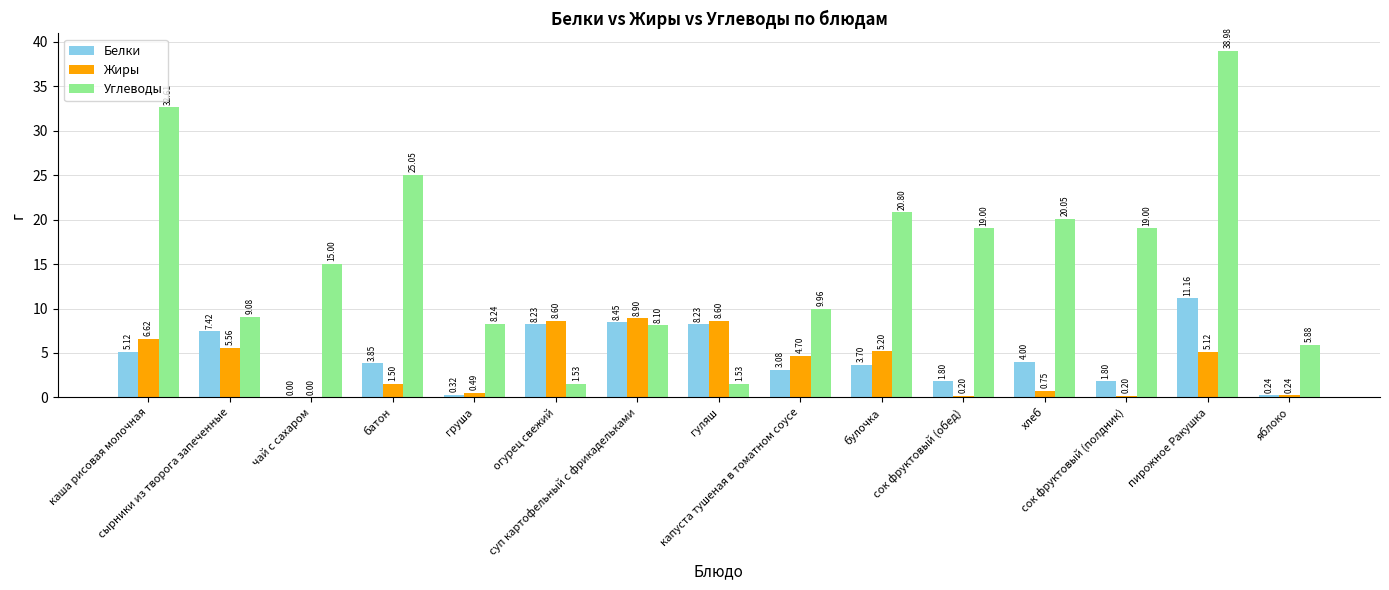

Count the number of data series in this chart.

3